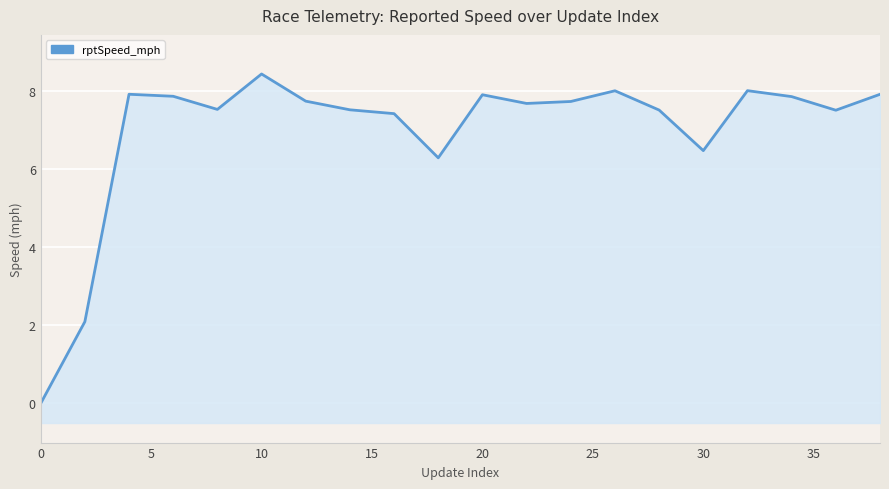

What is the average value?

7.0